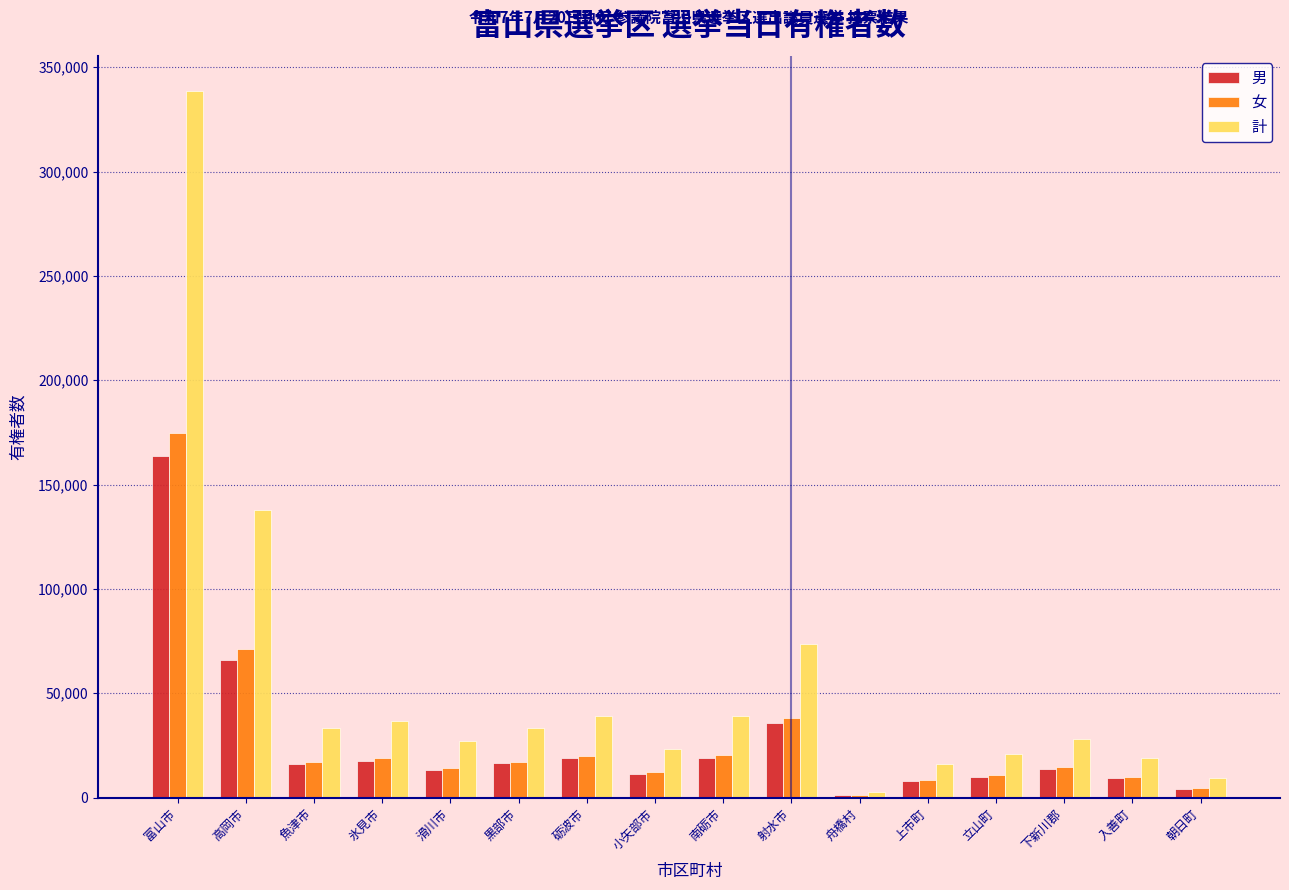

What is the total value across all series at 下新川郡?

56640